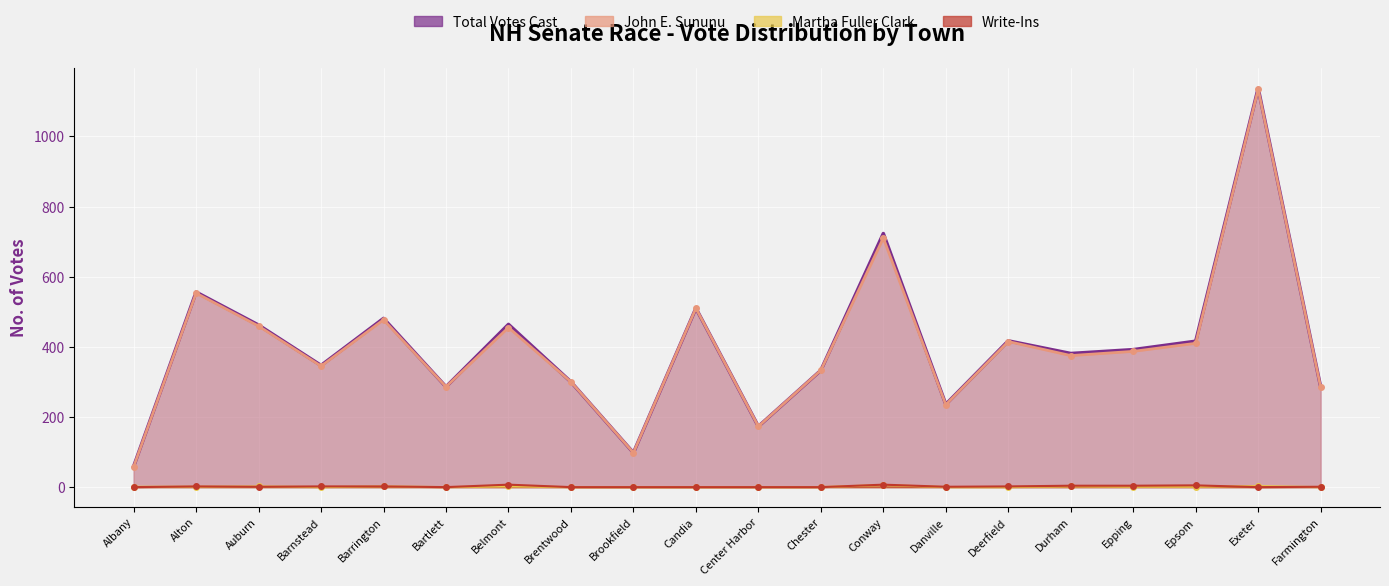

True or false: Total Votes Cast has a value of 300 at Brentwood.

True